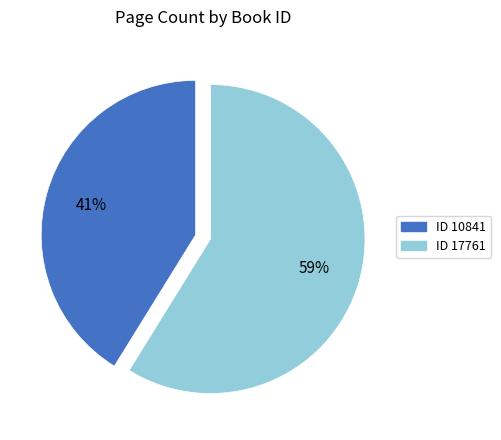

Is there any slice that represents more than half of the pie?

Yes